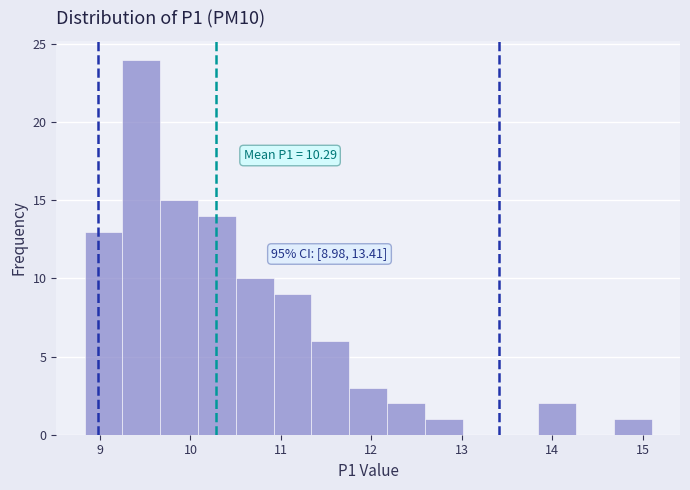

Over which range of the x-axis is the bar tallest?

9.2 to 9.7